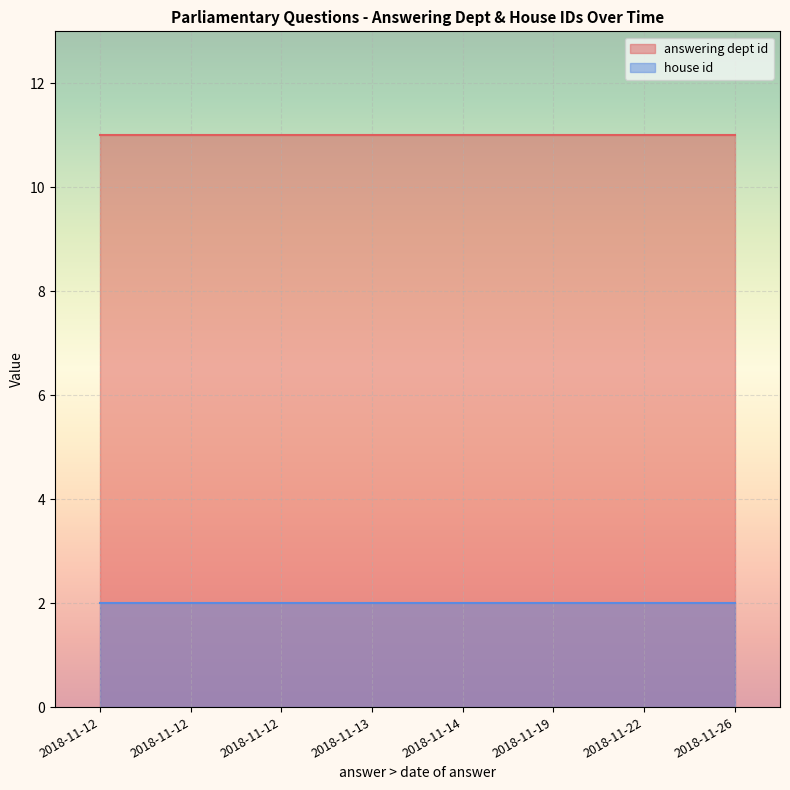

Reading right to left, what are all the values shown in this chart?

answering dept id: 11	11	11	11	11	11	11	11
house id: 2	2	2	2	2	2	2	2